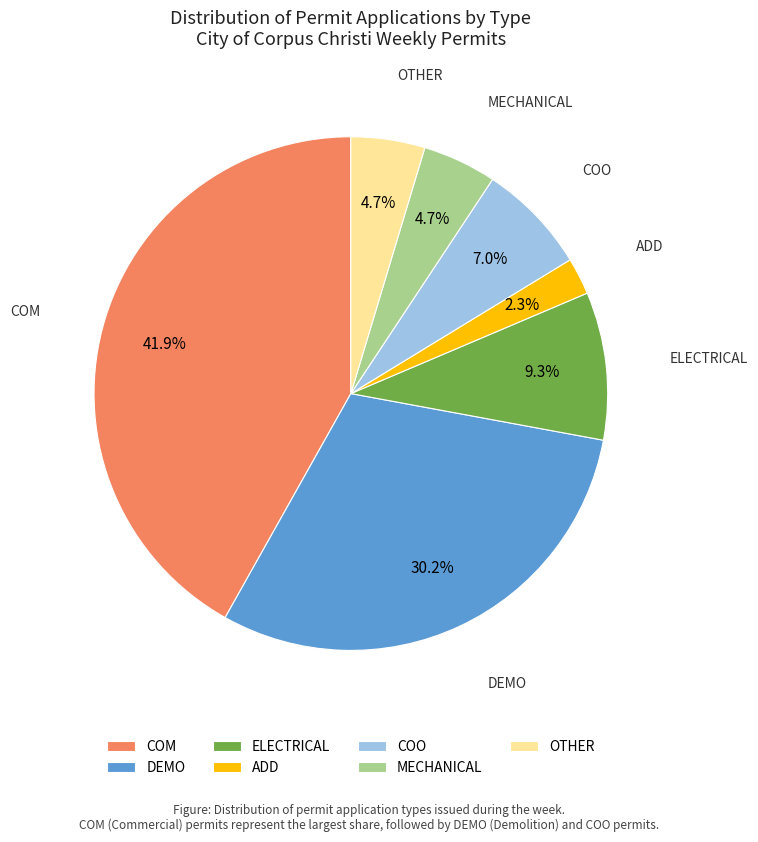

To the nearest percent, what is the average slice percentage?

14%